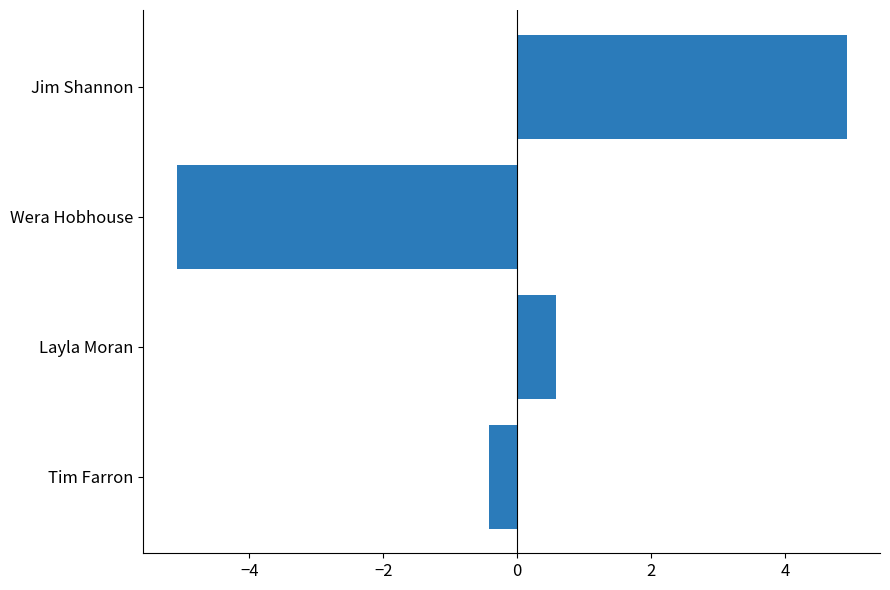

What is the greatest value displayed?

4.9